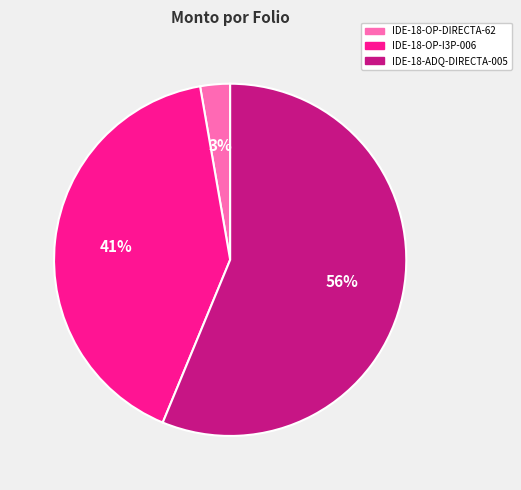

Is it true that IDE-18-OP-DIRECTA-62 is 3% of the pie?

True